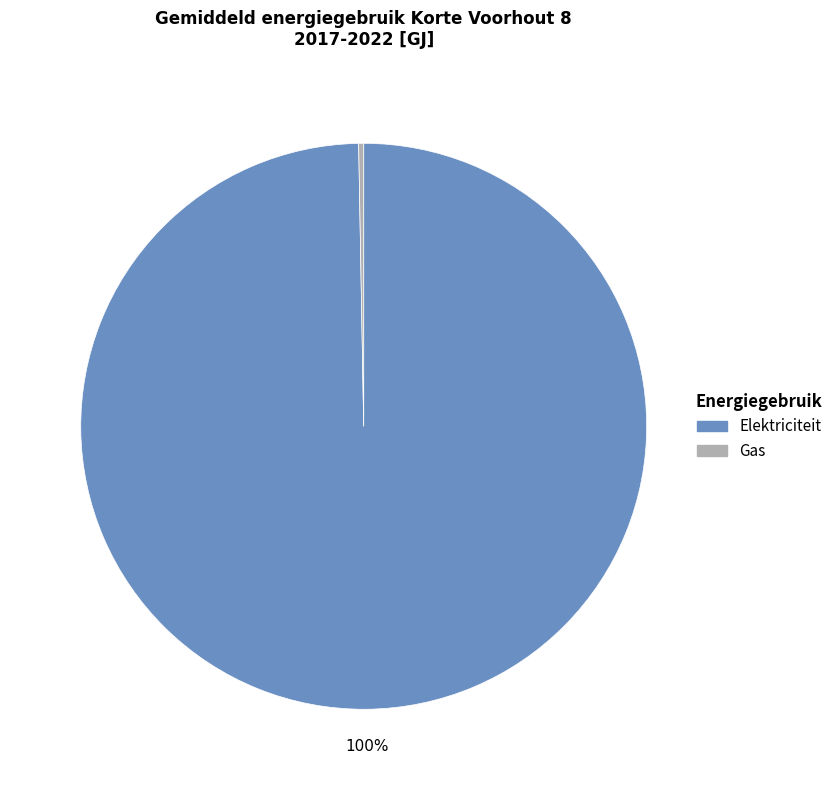

Combined, do Elektriciteit and Gas account for over 50%?

Yes